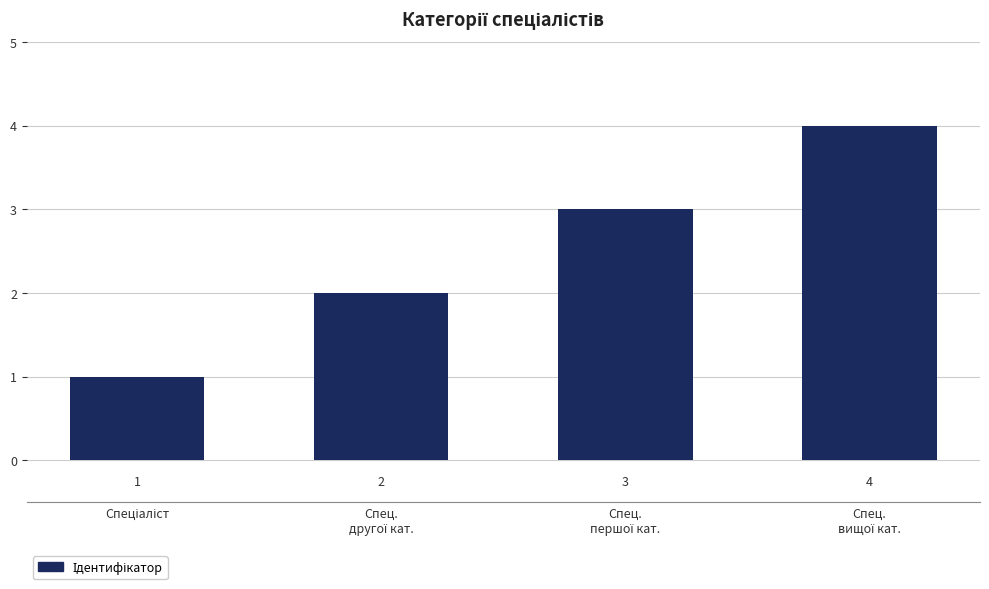

What is the value of the 1st bar from the left?

1